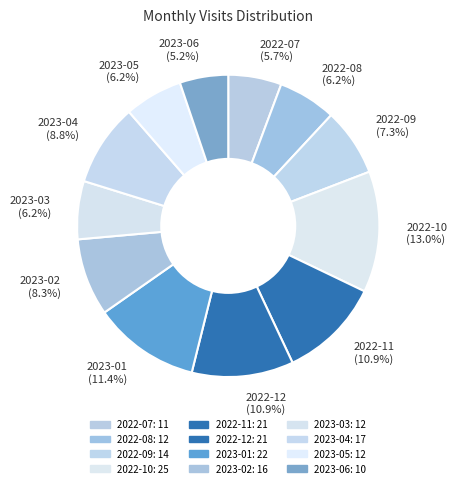

Does 2022-12 account for over 50% of the chart?

No